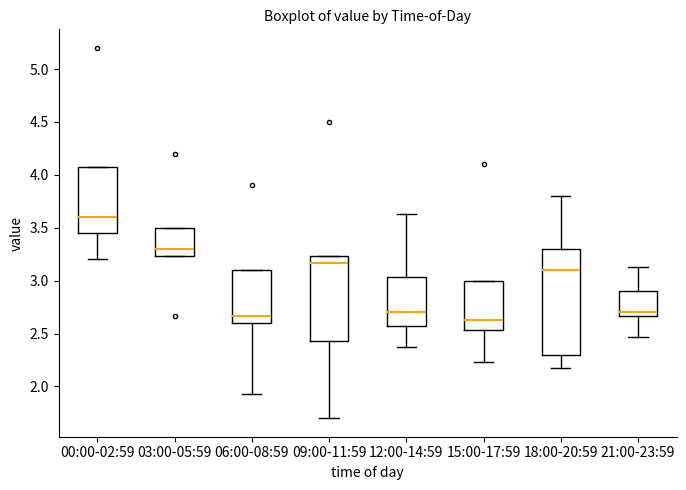

Which box's median line is the highest?

00:00-02:59